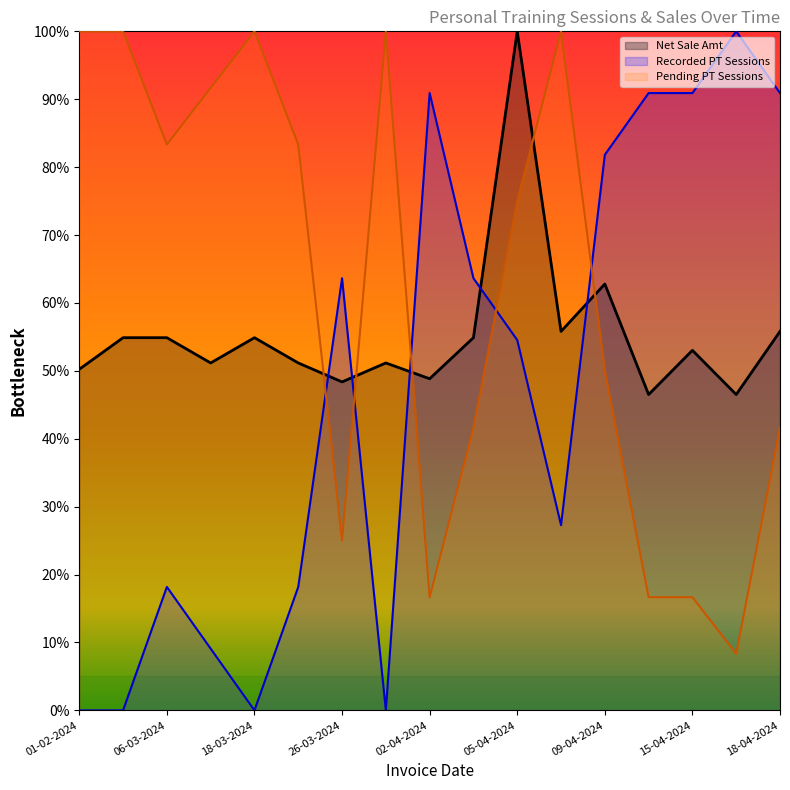

List the labels in order of Net Sale Amt value, smallest first.

11-04-2024, 17-04-2024, 26-03-2024, 02-04-2024, 01-02-2024, 16-03-2024, 18-03-2024, 01-04-2024, 15-04-2024, 26-02-2024, 06-03-2024, 18-03-2024, 04-04-2024, 08-04-2024, 18-04-2024, 09-04-2024, 05-04-2024